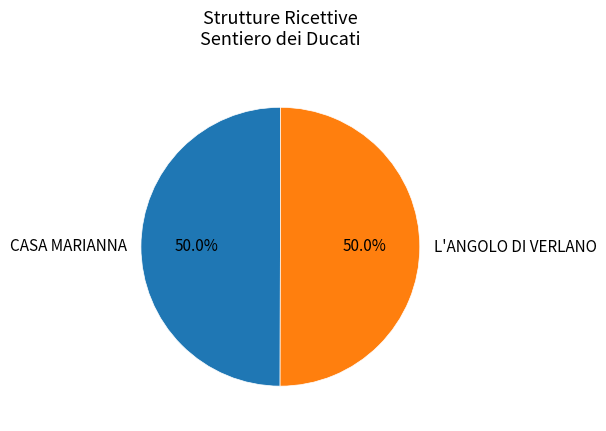

Is it true that L'ANGOLO DI VERLANO is 50% of the pie?

True